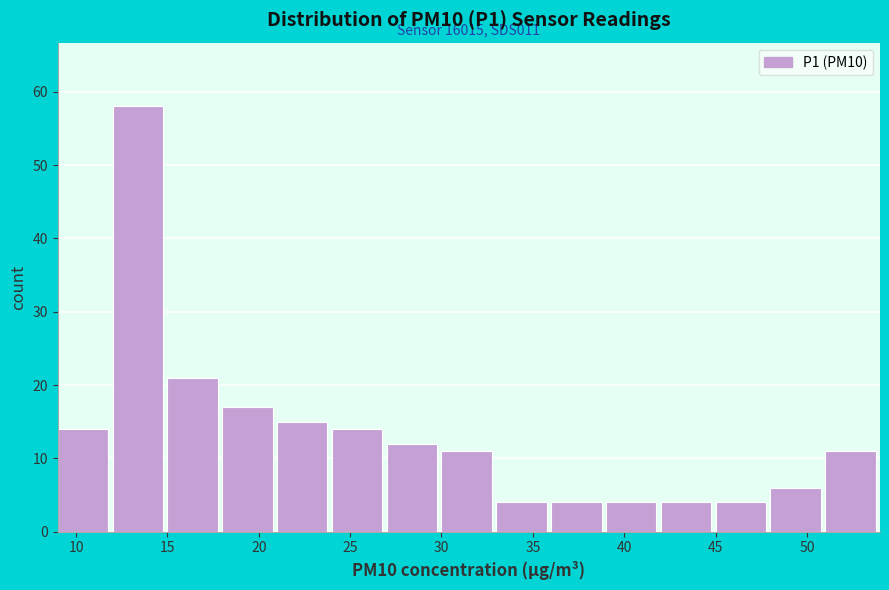

Which range on the x-axis has the tallest bar?

12 to 15